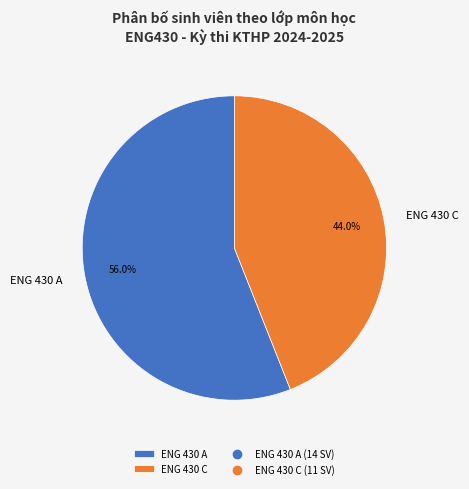

True or false: ENG 430 A accounts for 56% of the total.

True